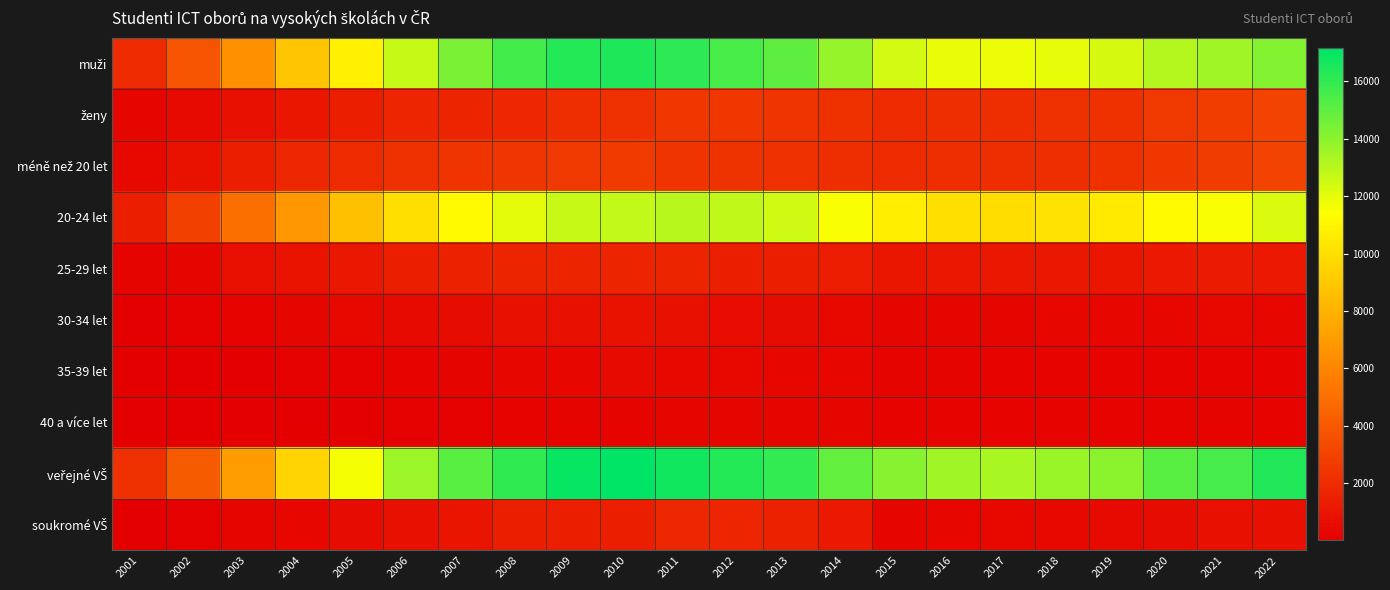

What is the minimum value shown in the chart?

9